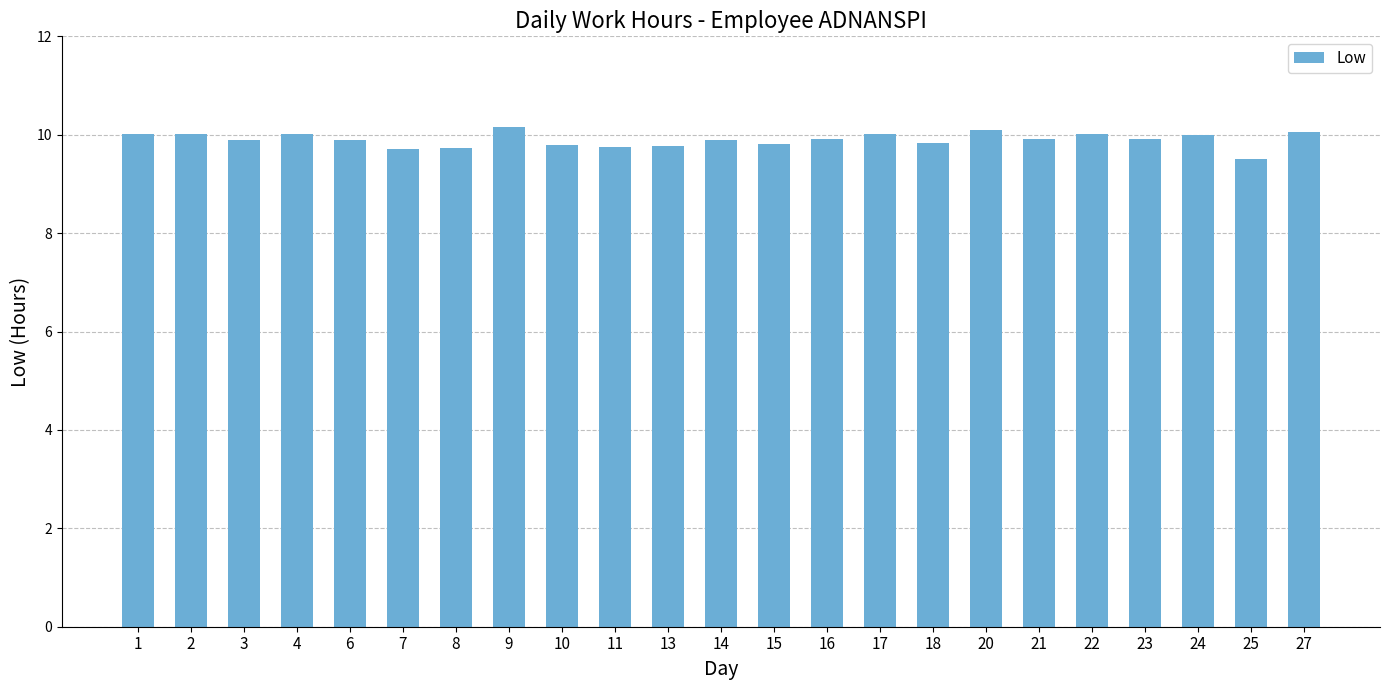

Count the number of categories in the chart.

23